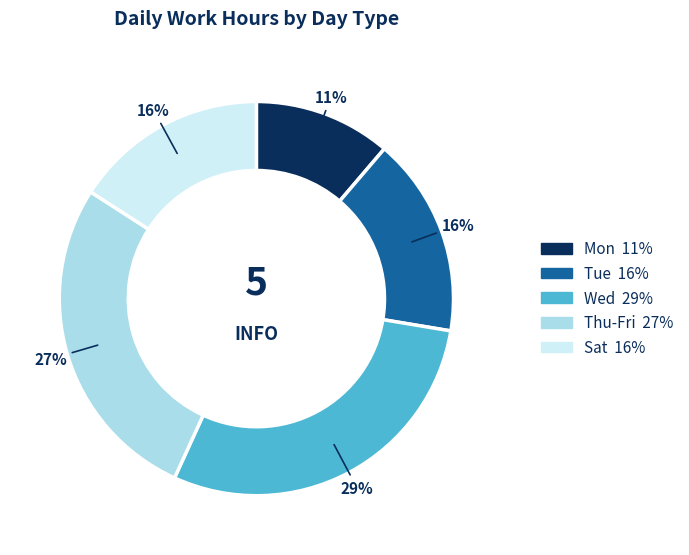

Does any single category account for the majority?

No